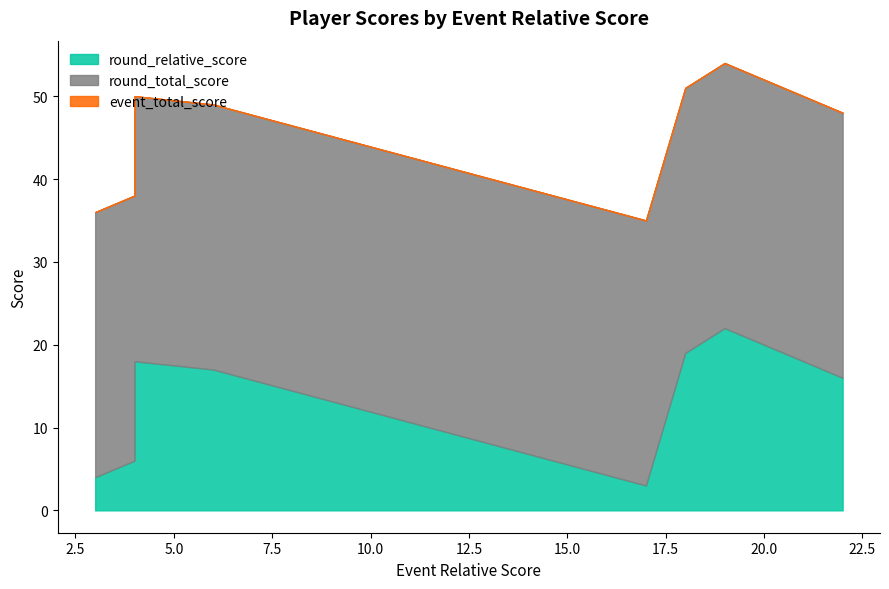

Between 3 and 19, which series saw the biggest shift?

event_total_score